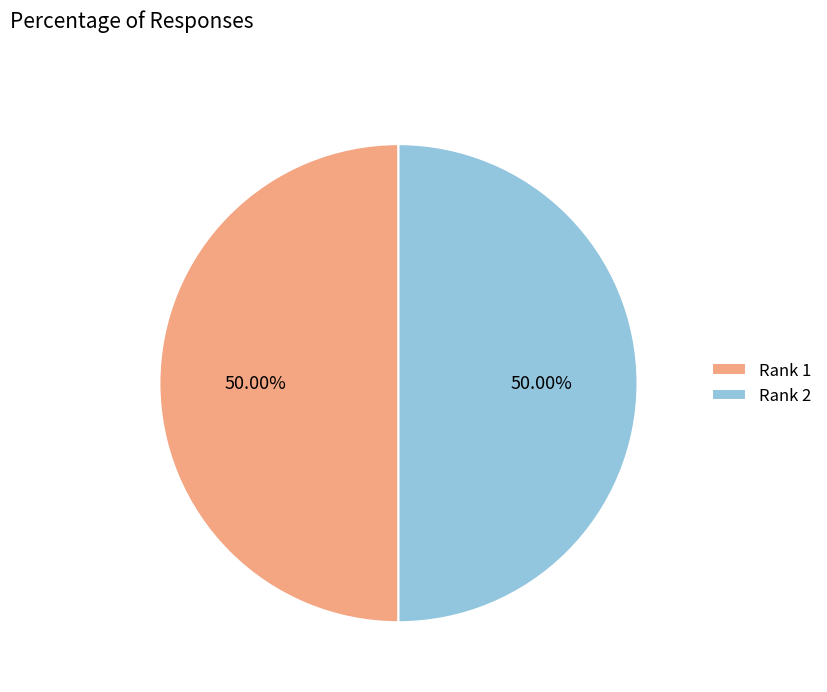

Is it true that Rank 1 is 64% of the pie?

False